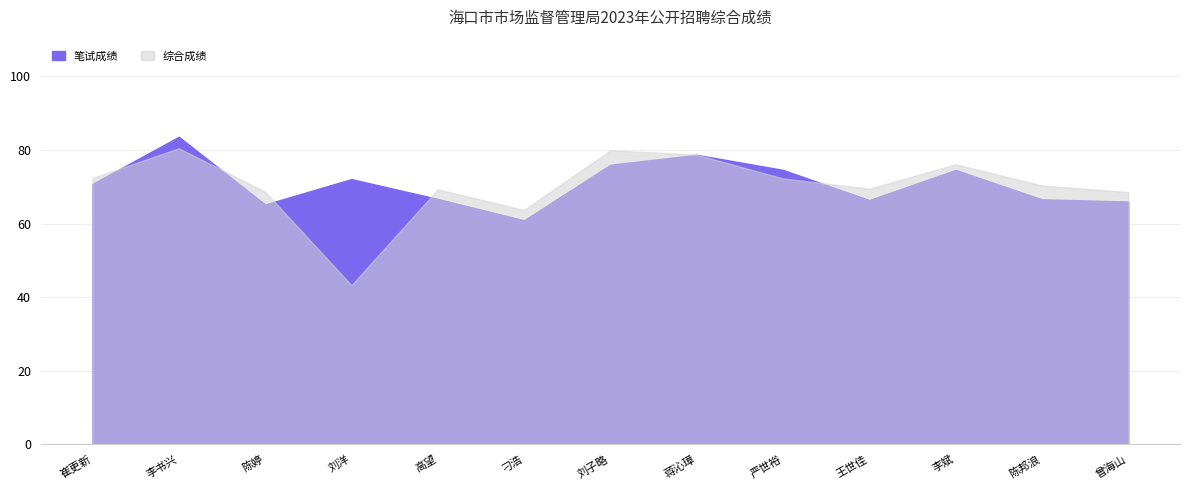

Rank the series at 刁浩 from highest to lowest value.

综合成绩, 笔试成绩